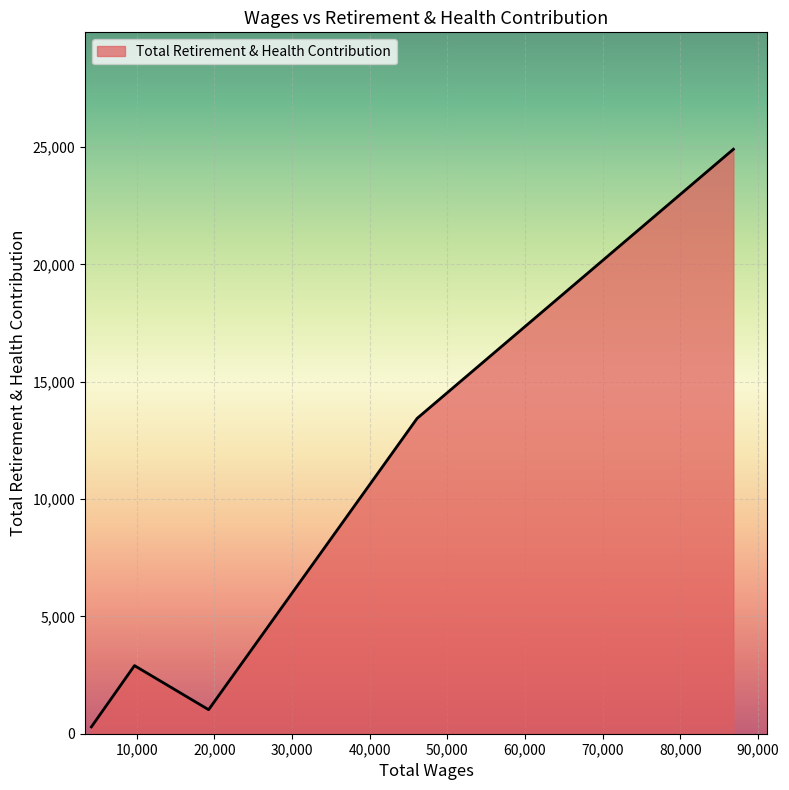

What is the maximum value shown in the chart?

24904